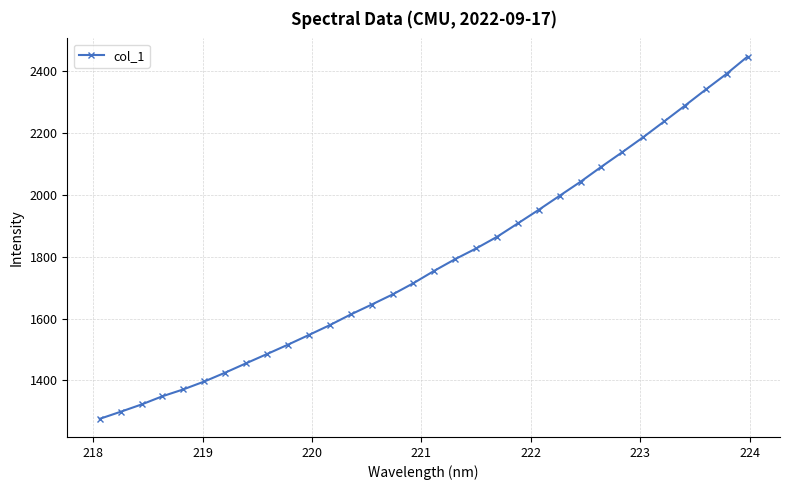

What is the minimum value shown in the chart?

1276.0